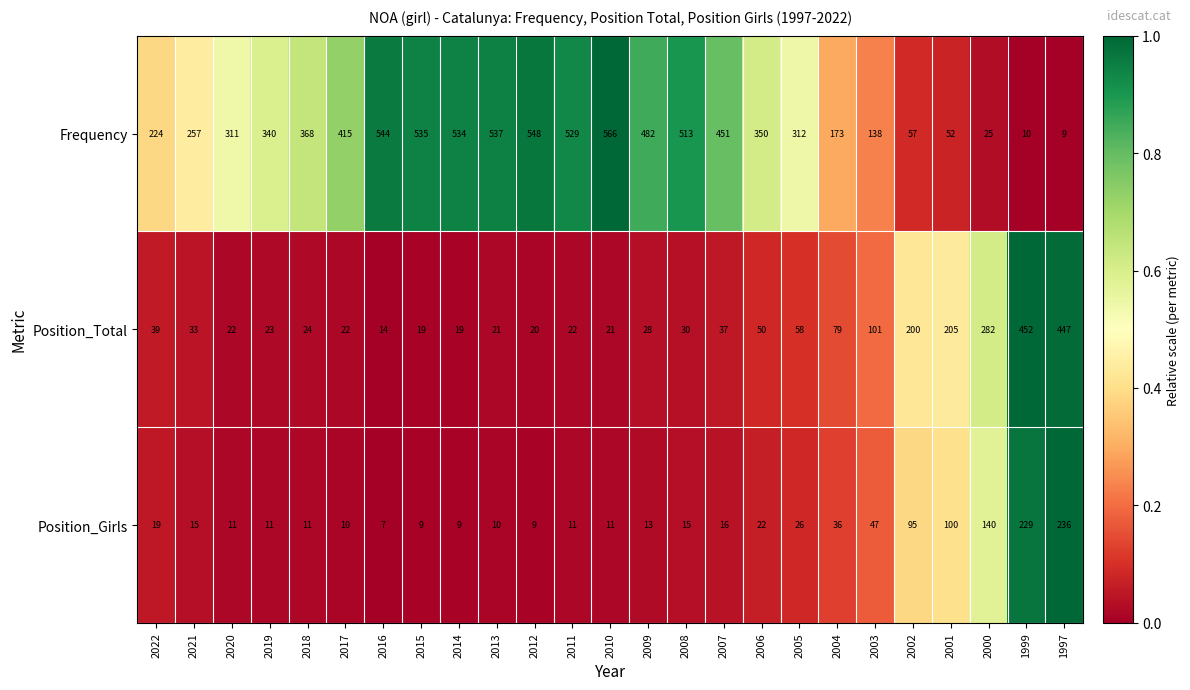

Is the value of Frequency at 2001 greater than the value of Position_Total at 2019?

Yes